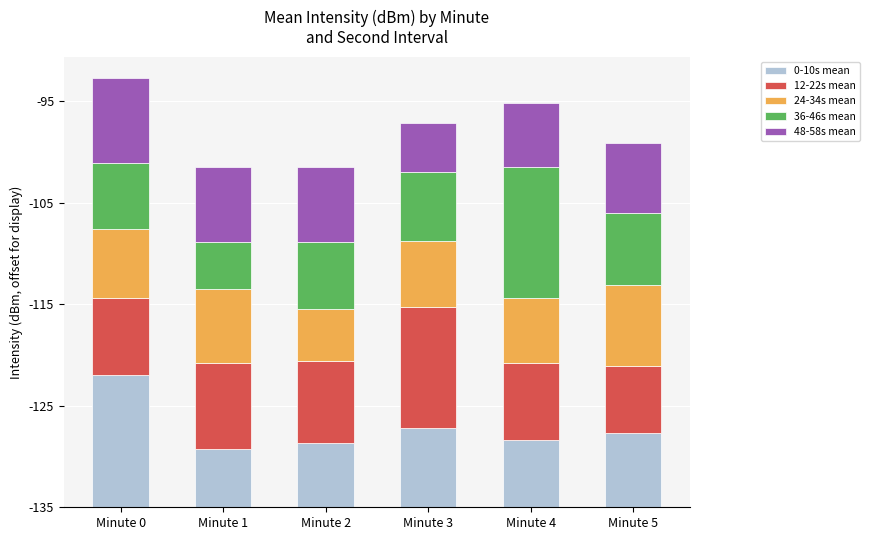

The value of 12-22s mean at Minute 1 is 8.5. True or false?

True